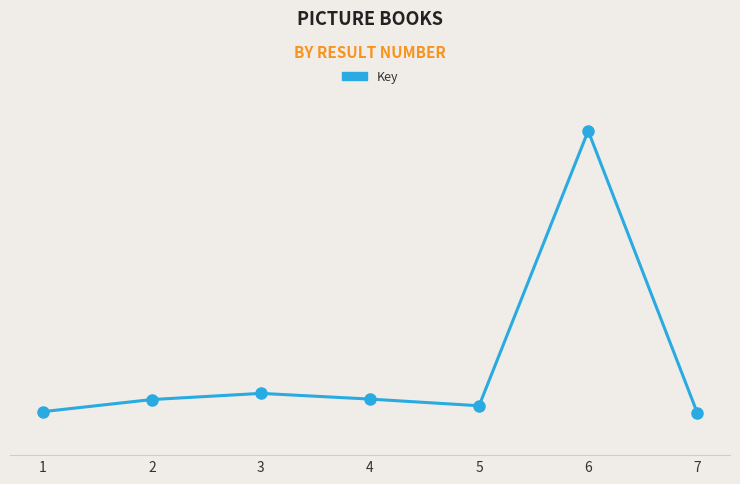

At which label does the data first exceed 186708842?

3